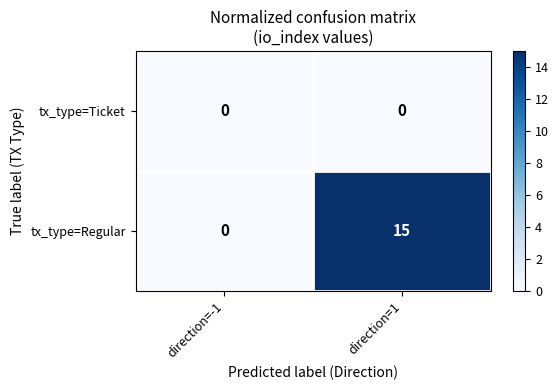

What is the spread (max minus min) of values at direction=1?

15